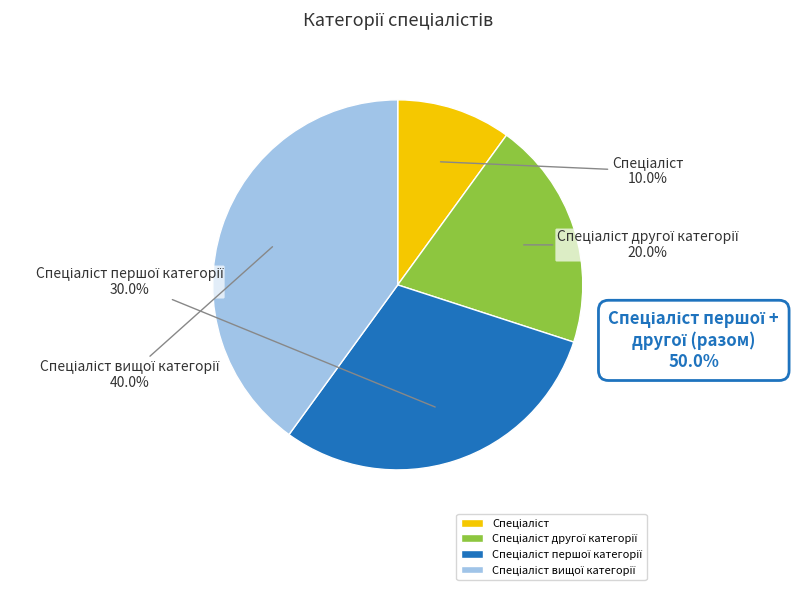

Is there a majority slice in this chart?

No